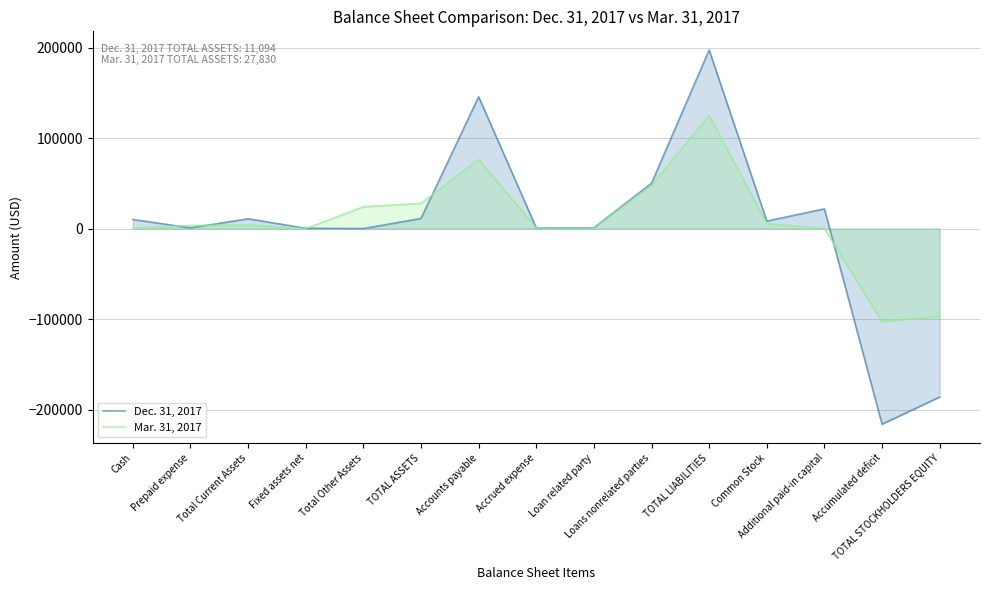

What is the difference between the Dec. 31, 2017 values at Accounts payable and Common Stock?

137350